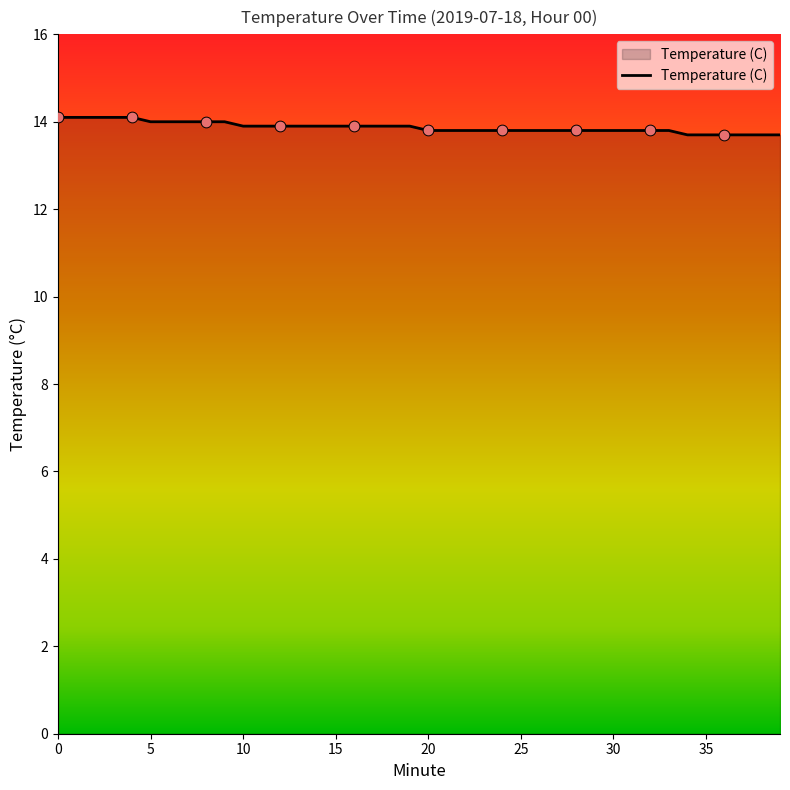

What is the greatest value displayed?

14.1